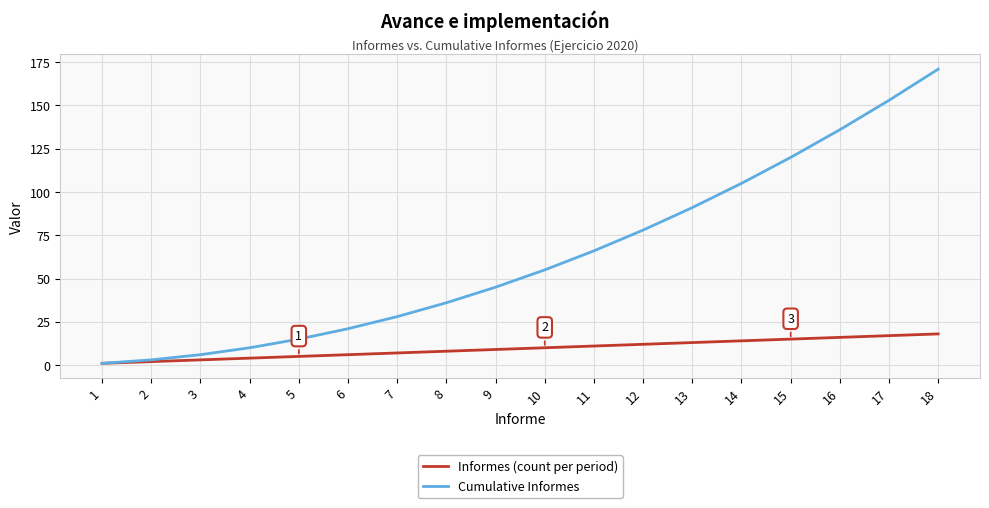

Reading left to right, what are all the values shown in this chart?

Informes (count per period): 1	2	3	4	5	6	7	8	9	10	11	12	13	14	15	16	17	18
Cumulative Informes: 1	3	6	10	15	21	28	36	45	55	66	78	91	105	120	136	153	171